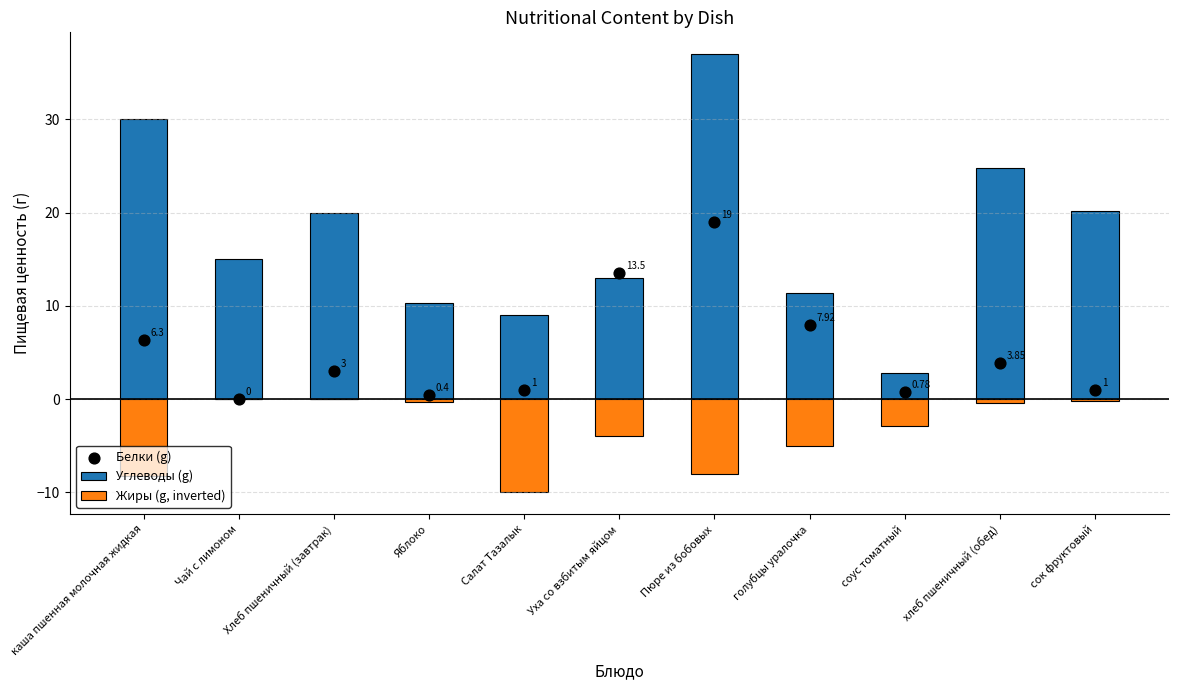

Which series has the largest Y range (max minus min)?

Углеводы (g)